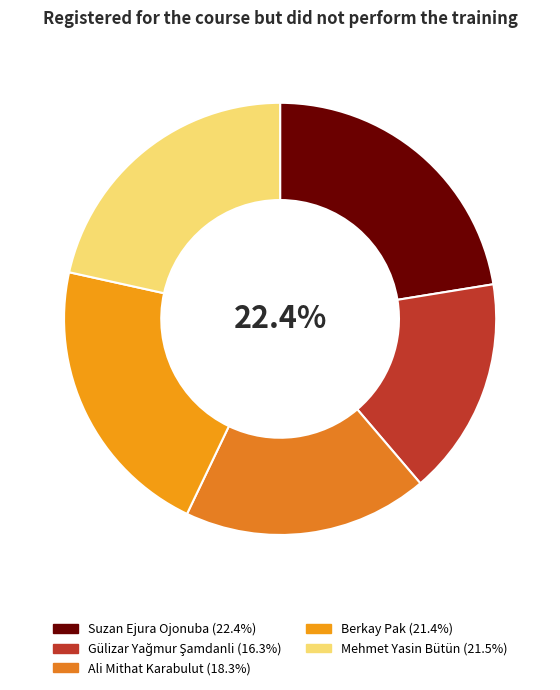

To the nearest percent, what is the average slice percentage?

20%